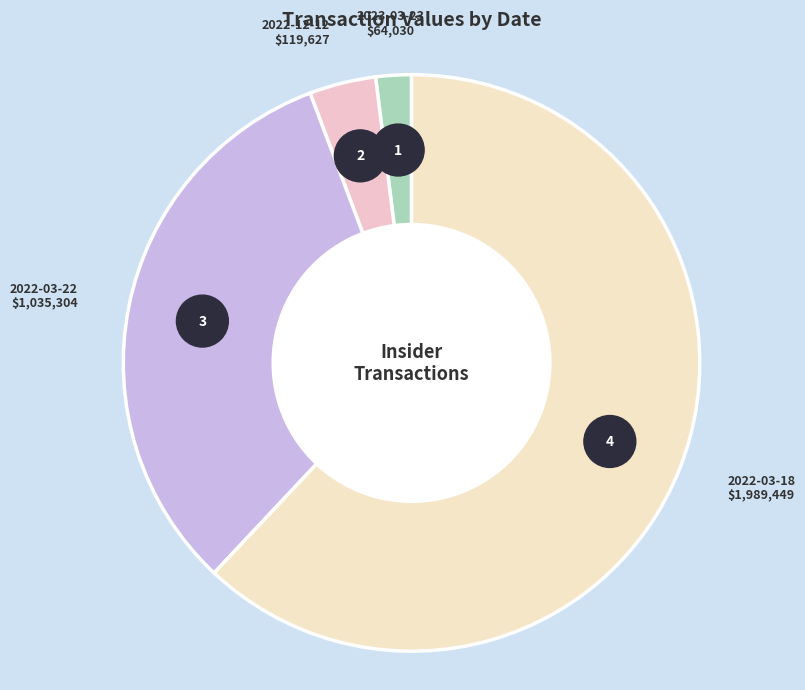

What is the ratio of the value at 2022-12-12 to the value at 2023-03-23?

1.9